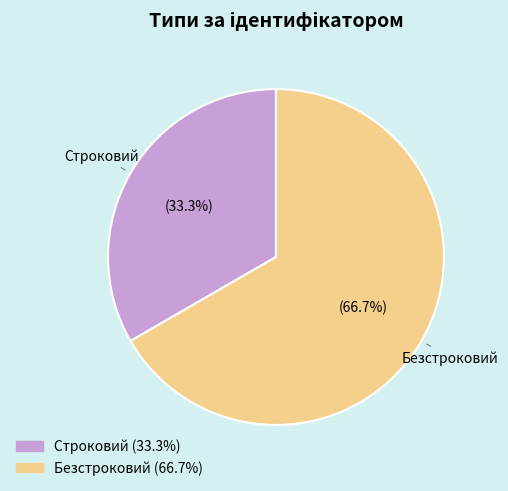

Which slice is the largest?

Безстроковий